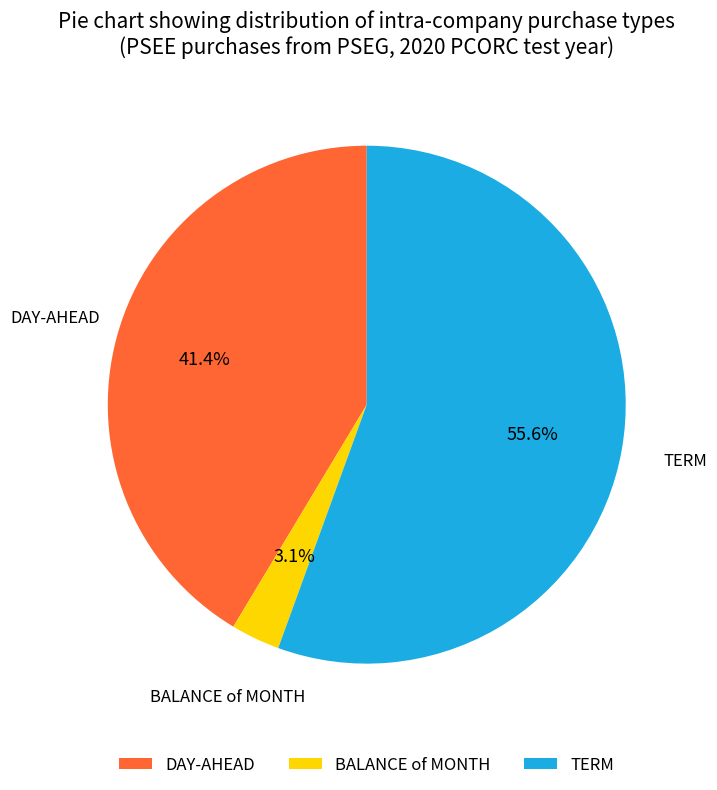

To the nearest percent, what portion does TERM represent?

56%